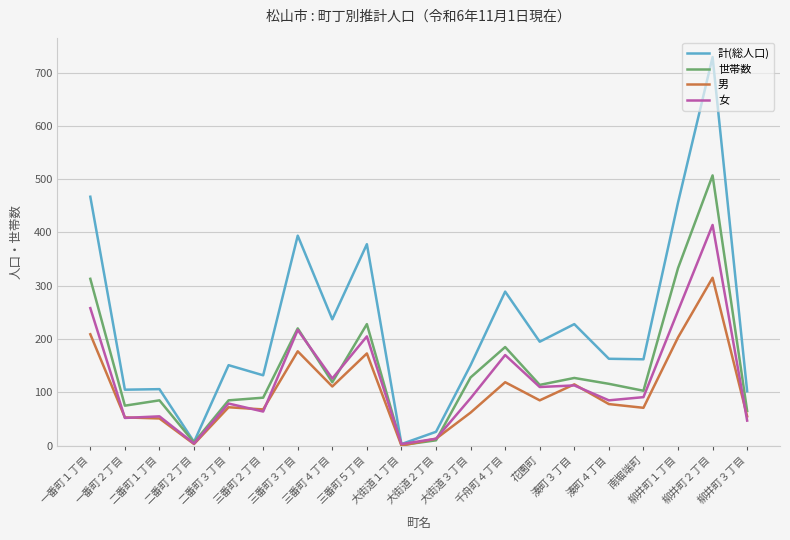

How many distinct data groups are displayed?

4